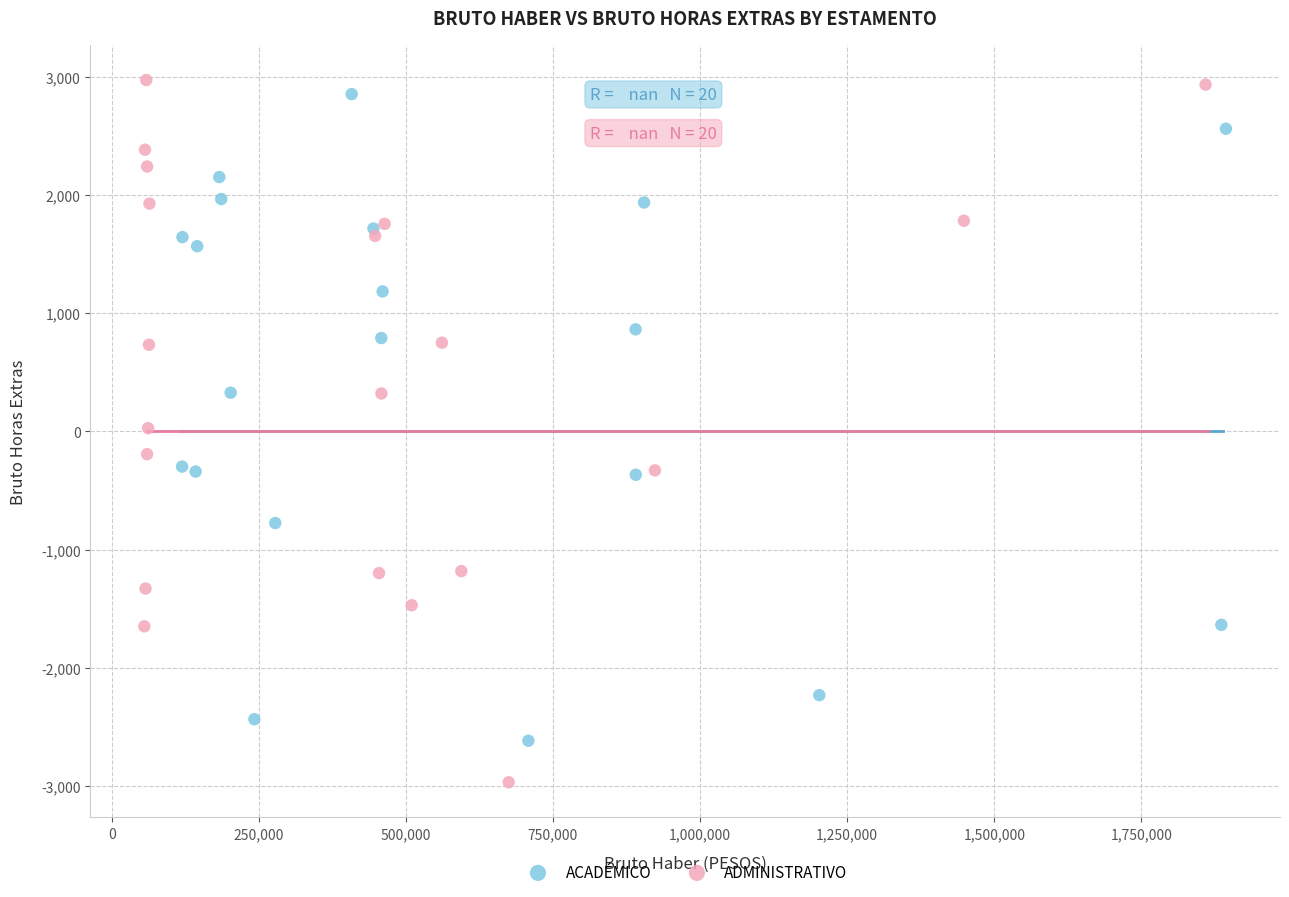

Which series contains the highest Y value?

ADMINISTRATIVO